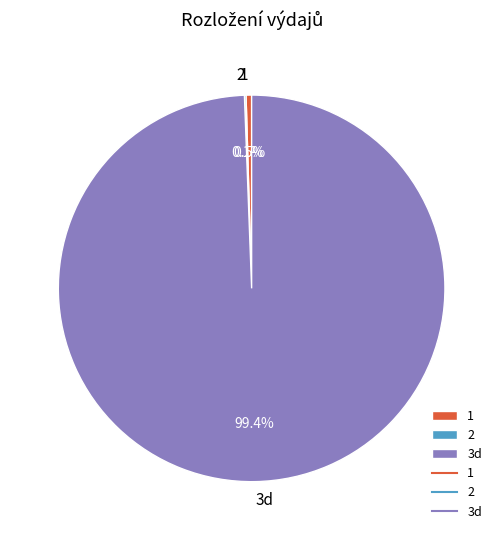

Does any single category account for the majority?

Yes